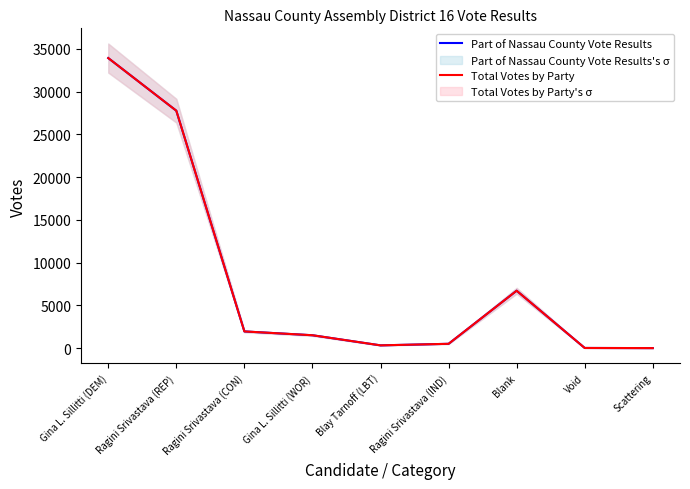

True or false: Part of Nassau County Vote Results has more than 2 interior local peaks.

False